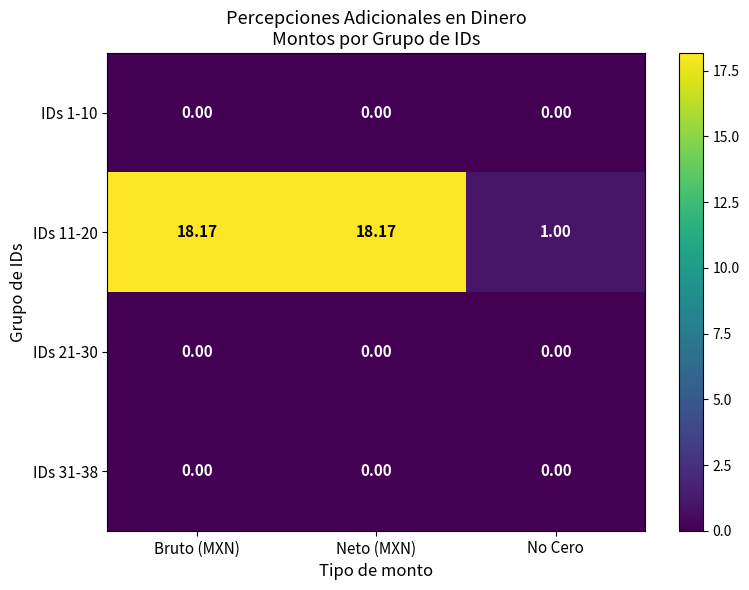

Reading left to right, transcribe all the data shown in this chart.

IDs 1-10: Bruto (MXN)=0.0	Neto (MXN)=0.0	No Cero=0.0
IDs 11-20: Bruto (MXN)=18.2	Neto (MXN)=18.2	No Cero=1.0
IDs 21-30: Bruto (MXN)=0.0	Neto (MXN)=0.0	No Cero=0.0
IDs 31-38: Bruto (MXN)=0.0	Neto (MXN)=0.0	No Cero=0.0